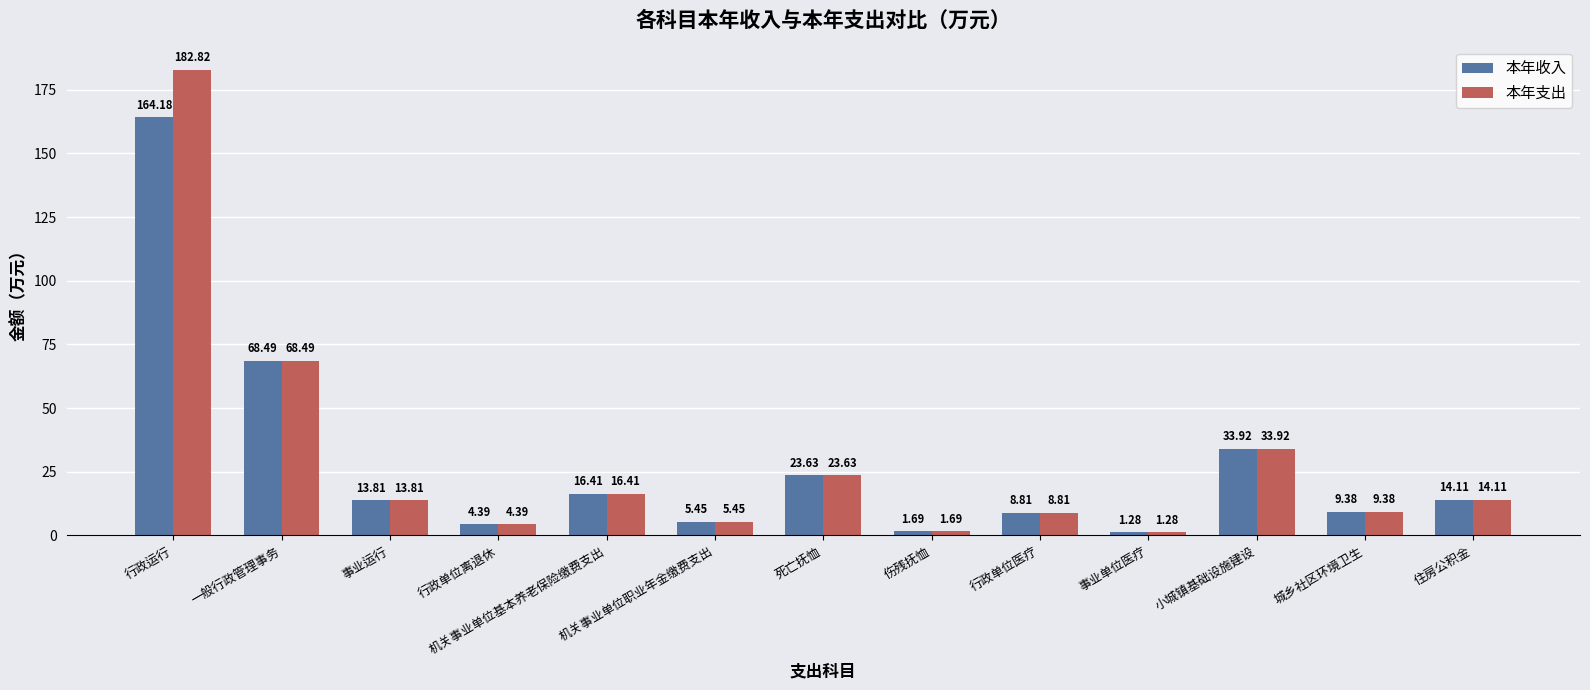

What is the label of the 6th bar from the left?

机关事业单位职业年金缴费支出